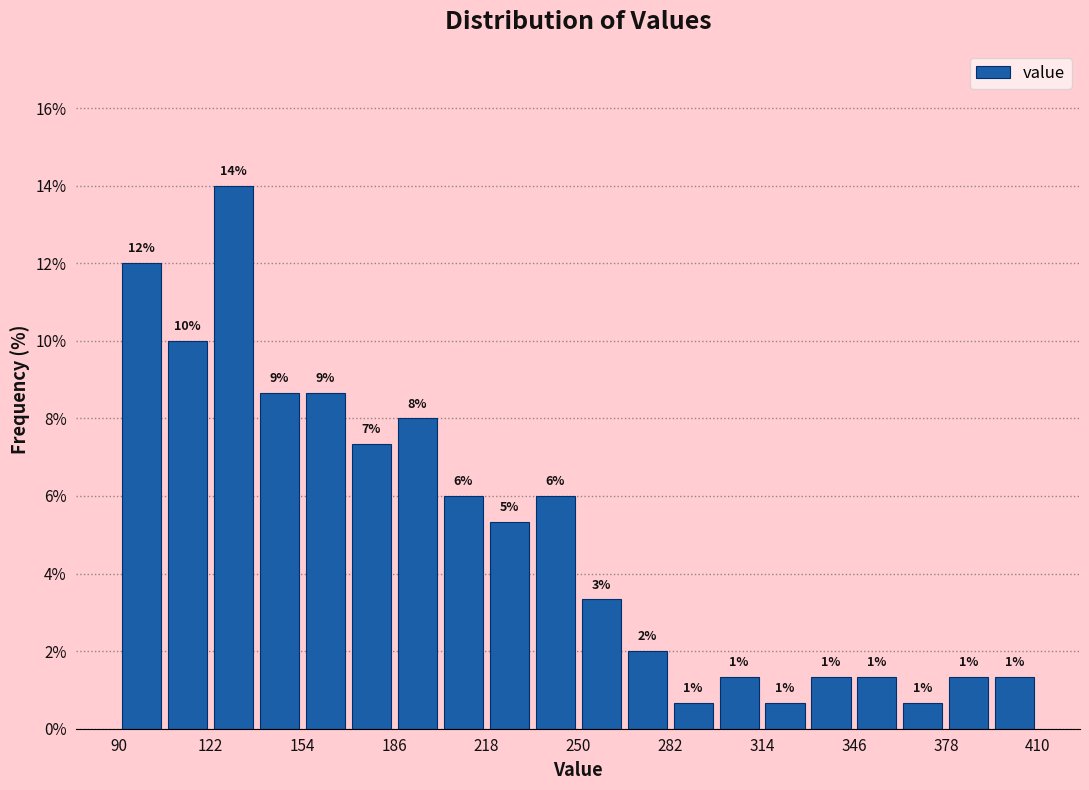

Read against the x-axis, roughly where is the centre of the tallest bar?

130